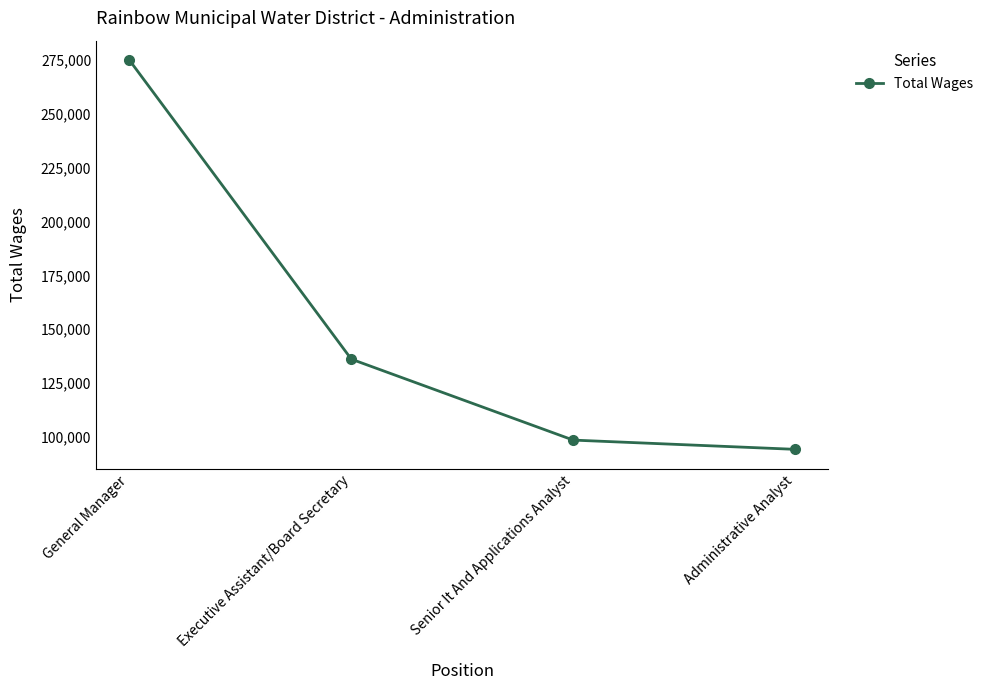

Does the chart display data point markers on the line(s)?

Yes